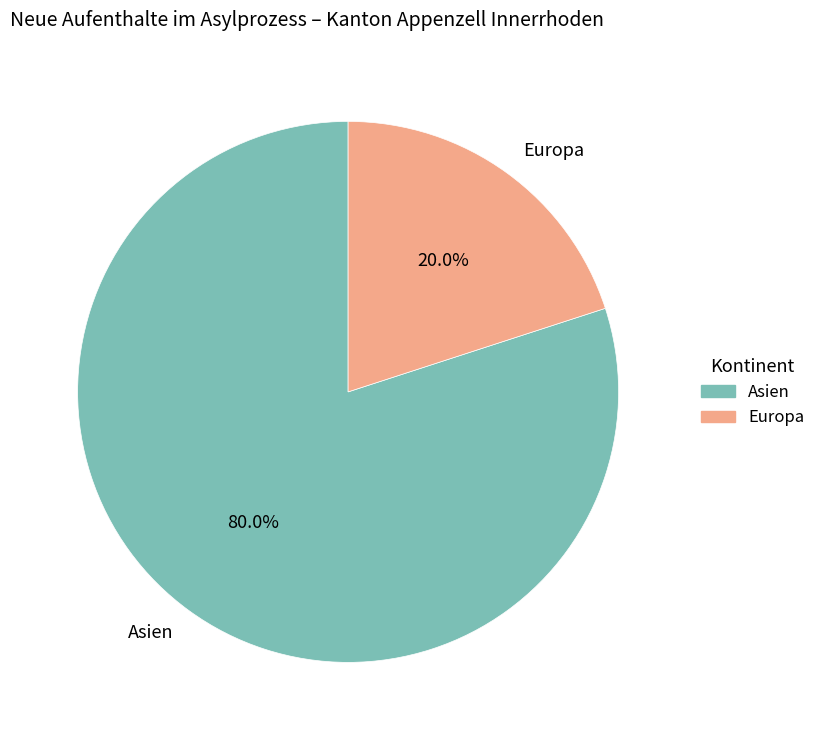

True or false: Europa accounts for 20% of the total.

True